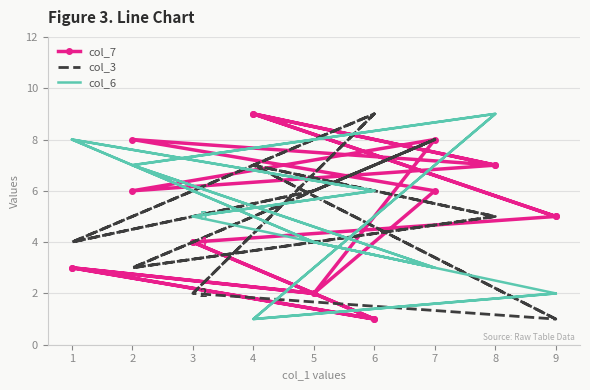

Reading left to right, list all the values displayed in this chart.

col_7: 5	9	7	8	6	2	3	1	4	5	9	7	6	8	2	3	1	4
col_3: 1	7	5	3	8	6	4	9	2	1	7	5	3	8	6	4	9	2
col_6: 2	1	9	7	3	4	8	6	5	2	1	9	7	3	4	8	6	5